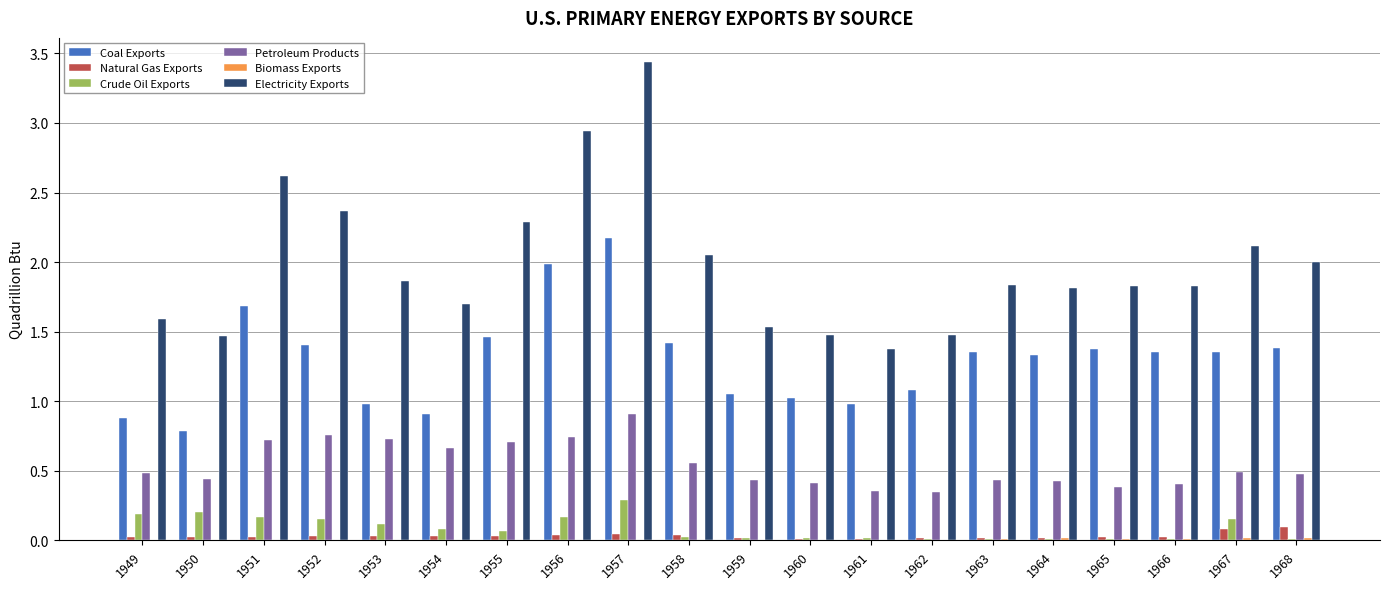

What is the sum of all Coal Exports values?

26.0